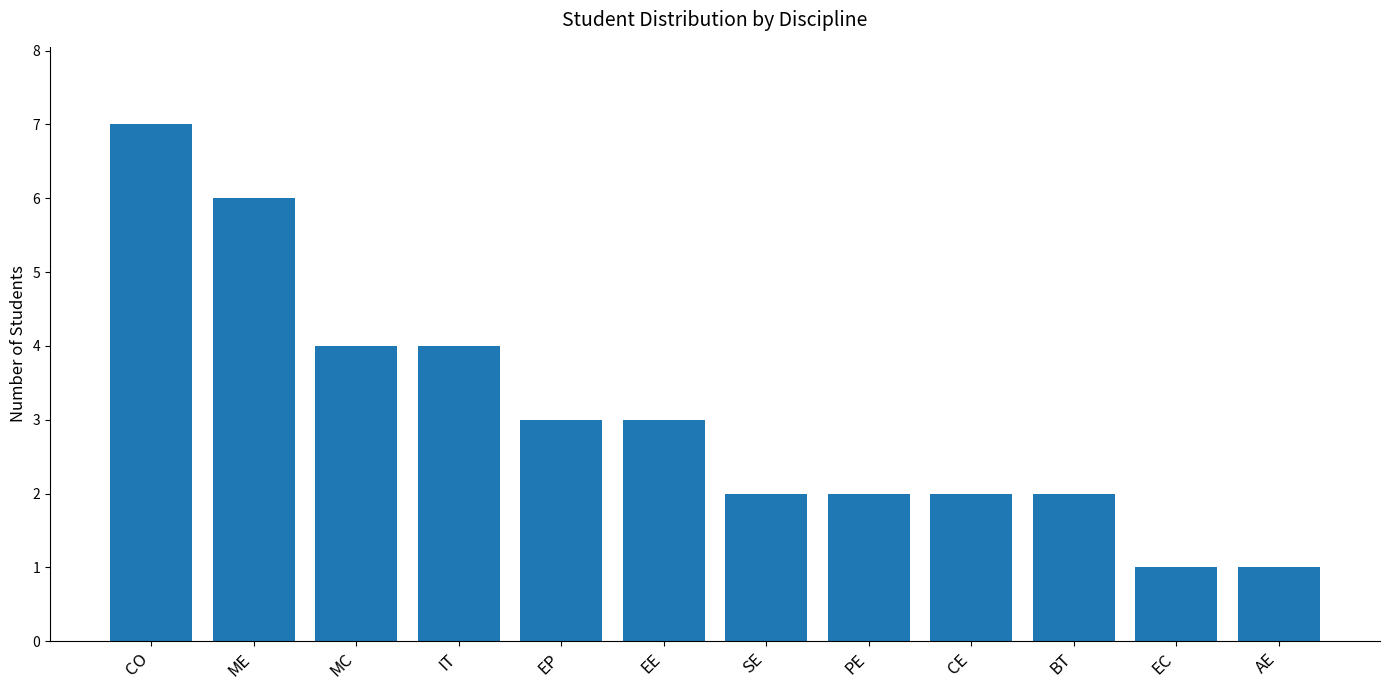

What is the value of the 4th bar from the left?

4